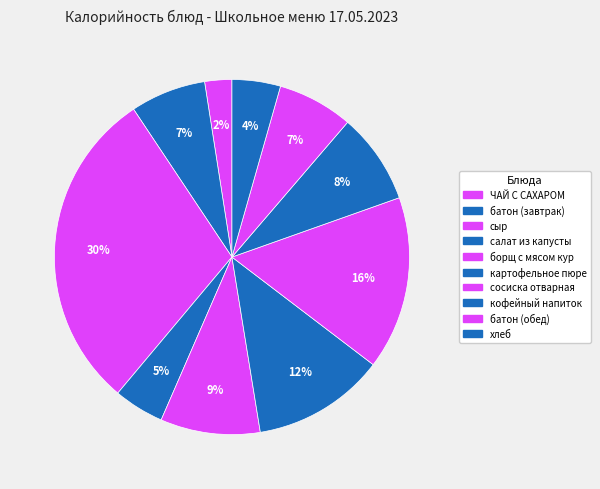

What is the change in value from картофельное пюре to кофейный напиток?

-43